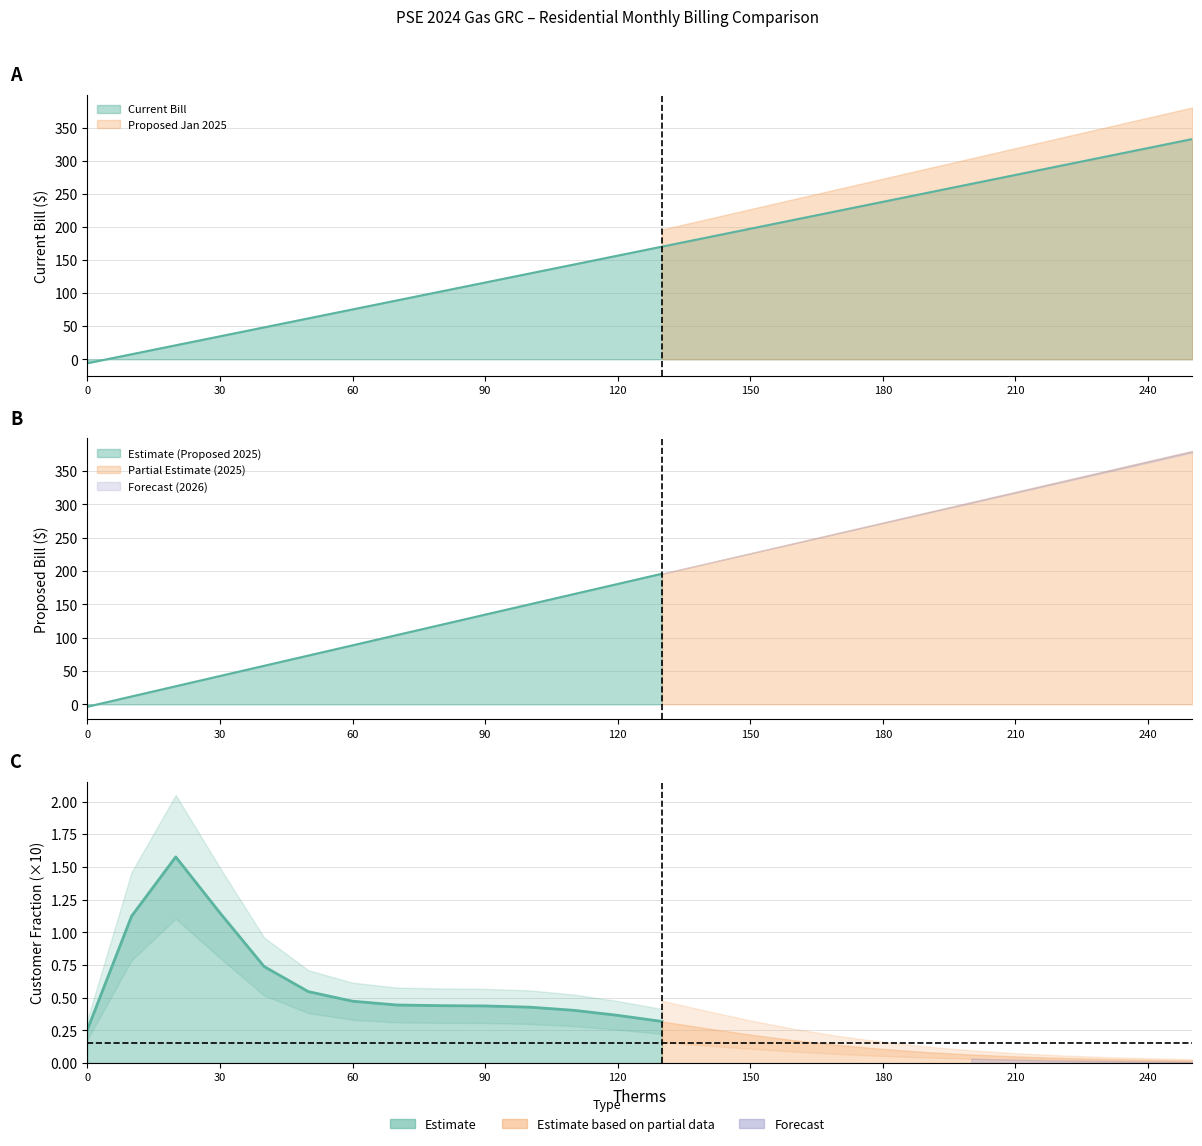

After their last crossing, which series has the higher values: Proposed Bill Jan 2025 or Proposed Bill Jan 2026?

Proposed Bill Jan 2025